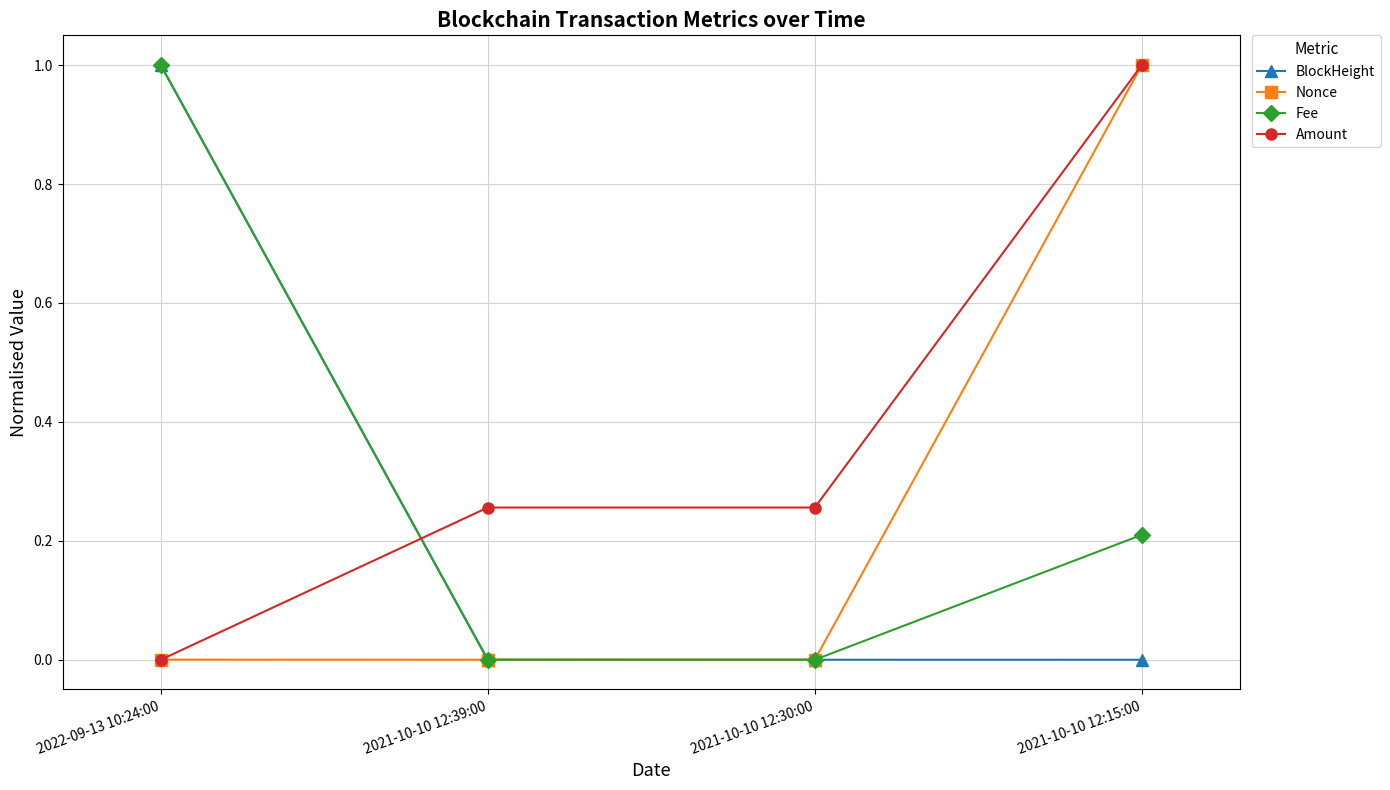

After their last crossing, which series has the higher values: Amount or Fee?

Amount